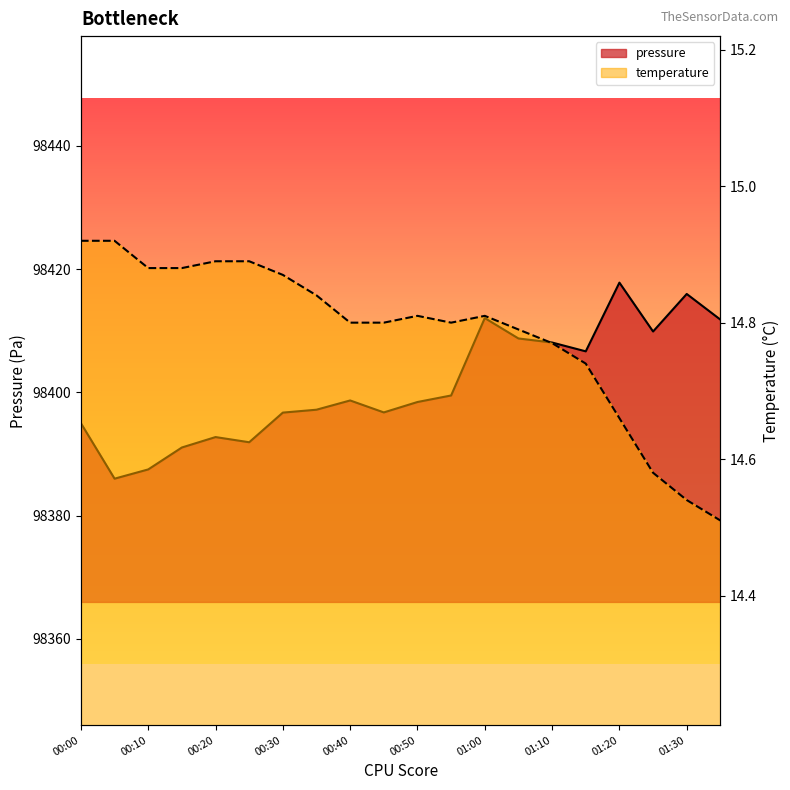

The value of temperature at 01:00 is 22.0. True or false?

False